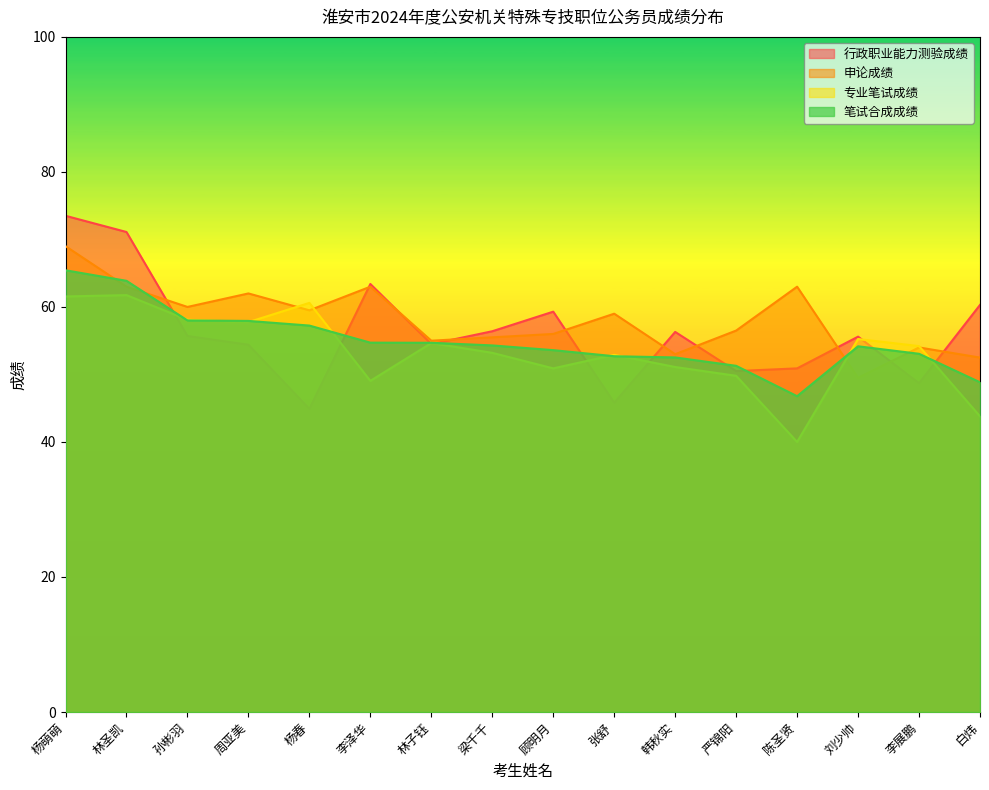

Reading right to left, extract all data points from this chart.

行政职业能力测验成绩: 白炜=60.3	李展鹏=48.7	刘少帅=55.6	陈圣贤=50.9	严锦阳=50.5	韩秋实=56.3	张舒=45.8	顾明月=59.3	梁千千=56.4	林子钰=54.5	李泽华=63.4	杨春=44.9	周亚美=54.4	孙彬羽=55.7	林圣凯=71.1	杨萌萌=73.5
申论成绩: 白炜=52.5	李展鹏=54.0	刘少帅=49.5	陈圣贤=63.0	严锦阳=56.5	韩秋实=53.0	张舒=59.0	顾明月=56.0	梁千千=55.5	林子钰=55.0	李泽华=63.0	杨春=59.5	周亚美=62.0	孙彬羽=60.0	林圣凯=63.0	杨萌萌=69.0
专业笔试成绩: 白炜=43.8	李展鹏=54.2	刘少帅=55.2	陈圣贤=40.0	严锦阳=49.8	韩秋实=51.1	张舒=52.9	顾明月=50.9	梁千千=53.2	林子钰=54.6	李泽华=49.0	杨春=60.6	周亚美=57.8	孙彬羽=58.1	林圣凯=61.8	杨萌萌=61.5
笔试合成成绩: 白炜=48.8	李展鹏=53.1	刘少帅=54.2	陈圣贤=46.8	严锦阳=51.3	韩秋实=52.5	张舒=52.7	顾明月=53.6	梁千千=54.3	林子钰=54.7	李泽华=54.7	杨春=57.2	周亚美=57.9	孙彬羽=58.0	林圣凯=63.9	杨萌萌=65.4